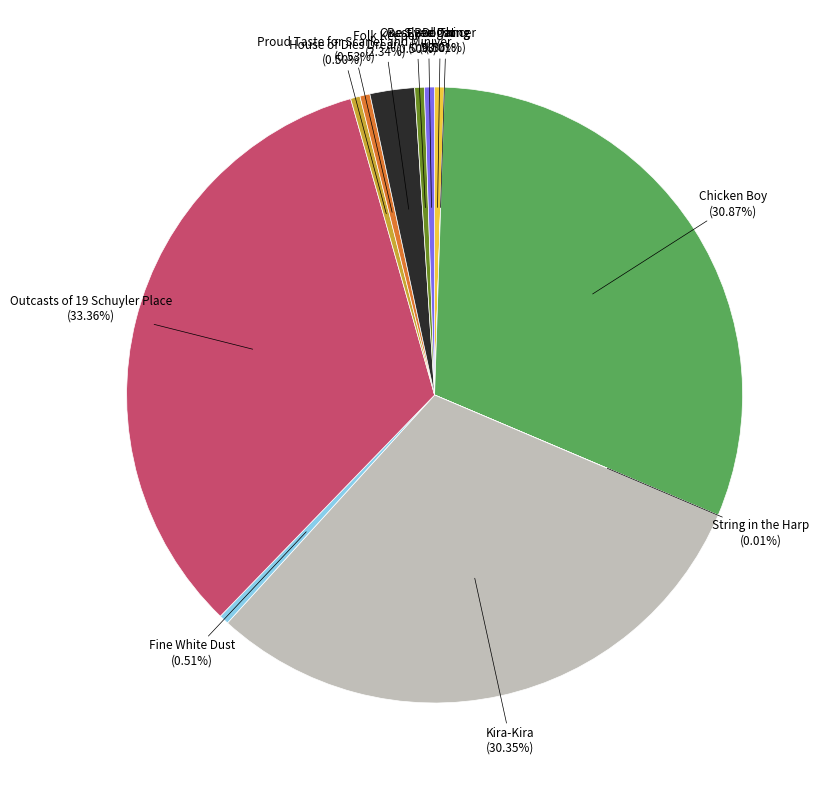

Does One-Eyed Cat (0.50%) represent more than half of the total?

No